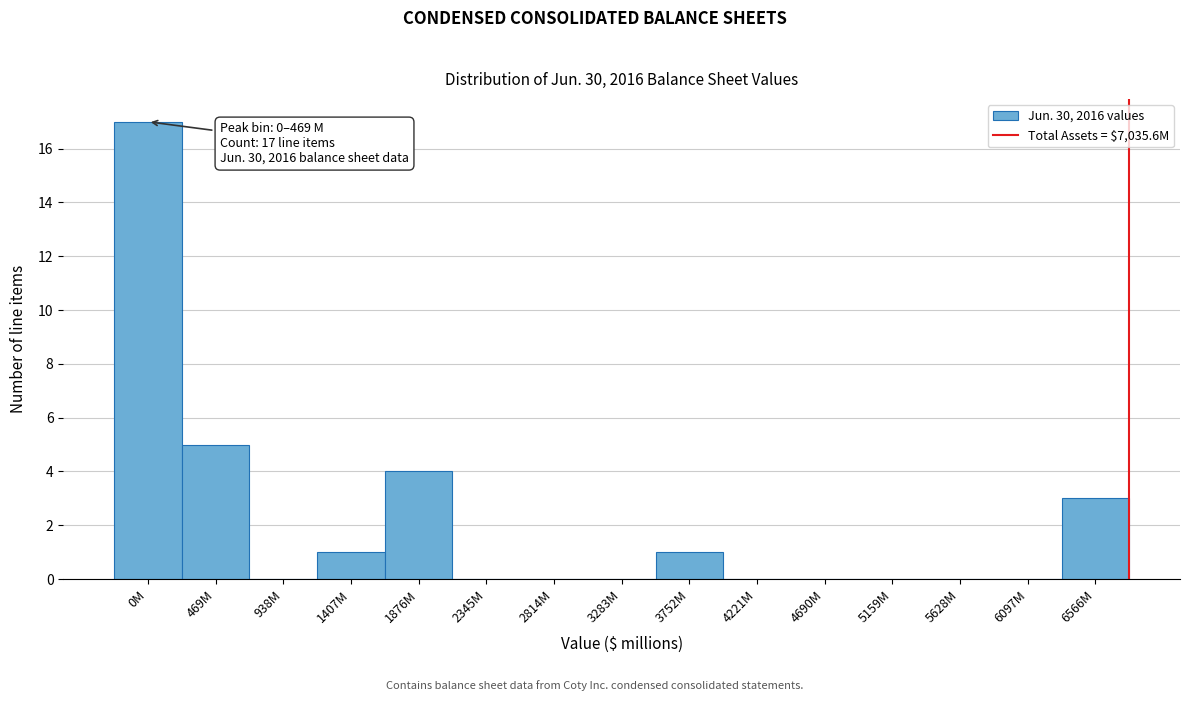

Reading left to right, extract all data points from this chart.

0M=17	469M=5	938M=0	1407M=1	1876M=4	2345M=0	2814M=0	3283M=0	3752M=1	4221M=0	4690M=0	5159M=0	5628M=0	6097M=0	6566M=3